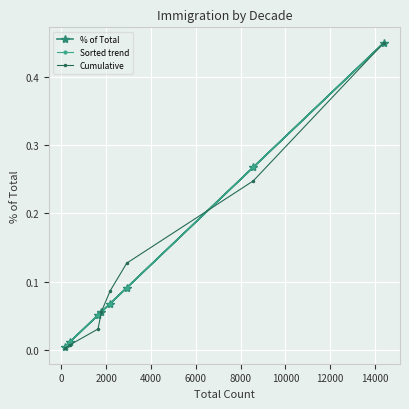

At how many categories does at least one series exceed 0?

8